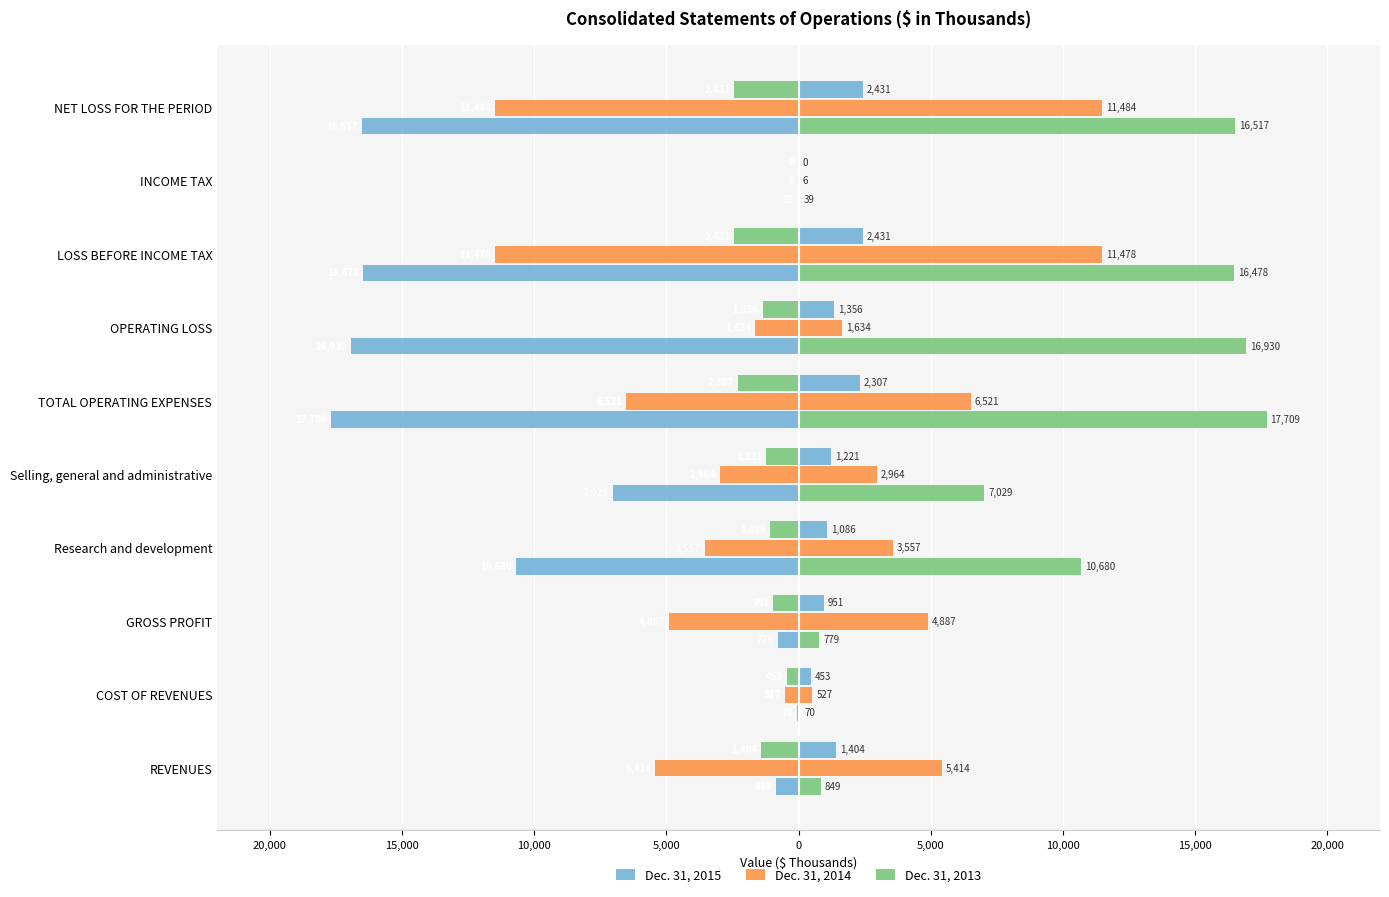

Reading left to right, extract all data points from this chart.

Dec. 31, 2015: -849	-70	-779	-10680	-7029	-17709	-16930	-16478	-39	-16517
Dec. 31, 2014: -5414	-527	-4887	-3557	-2964	-6521	-1634	-11478	-6	-11484
Dec. 31, 2013: -1404	-453	-951	-1086	-1221	-2307	-1356	-2431	0	-2431